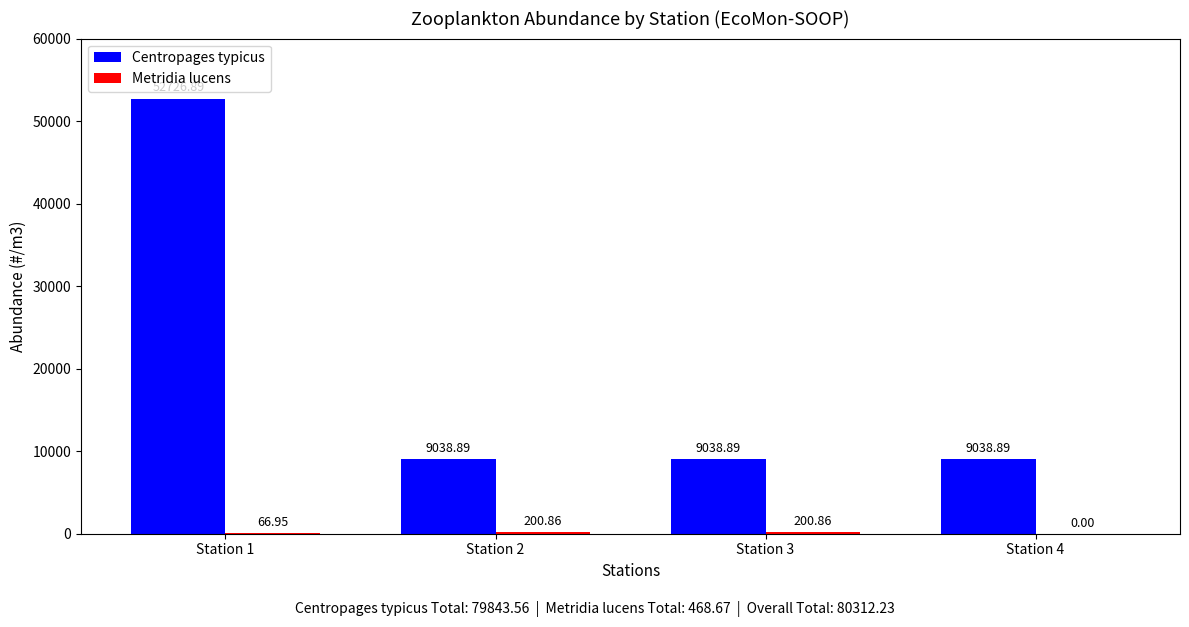

What is the spread (max minus min) of values at Station 2?

8838.0